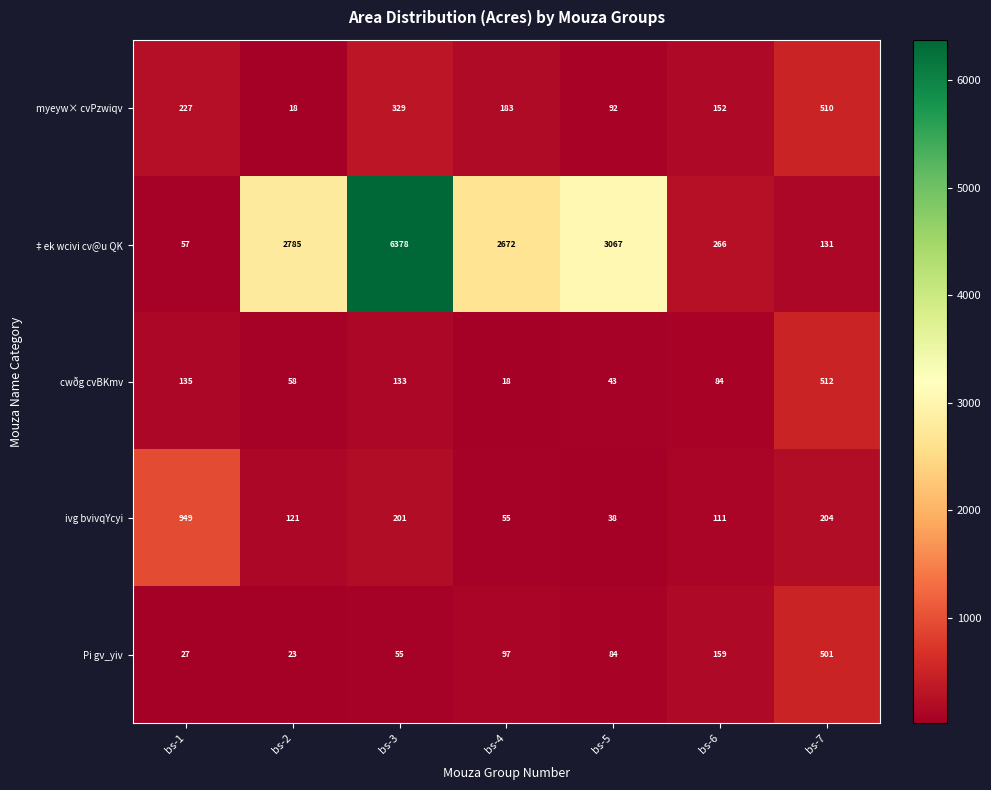

Which series has the widest spread of values?

‡ek wcivi cv@u QK